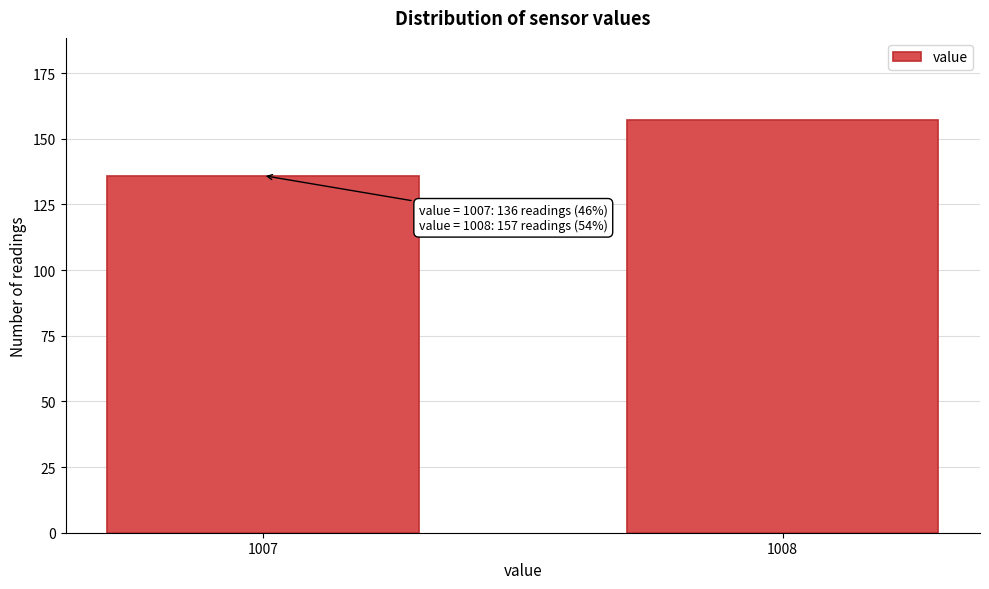

Reading left to right, transcribe all the data shown in this chart.

136	157